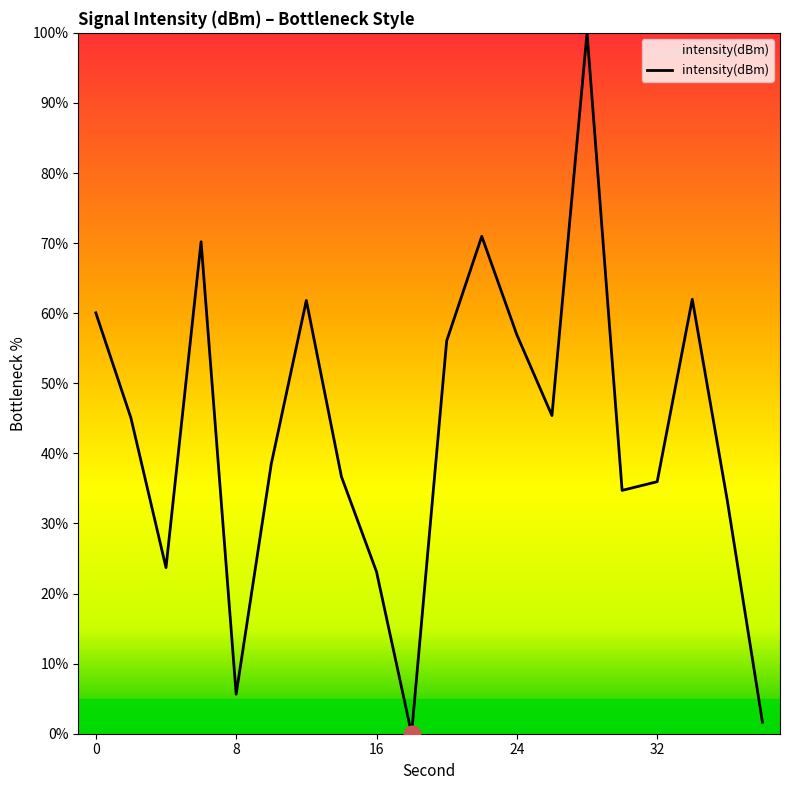

What is the maximum value shown in the chart?

100.0